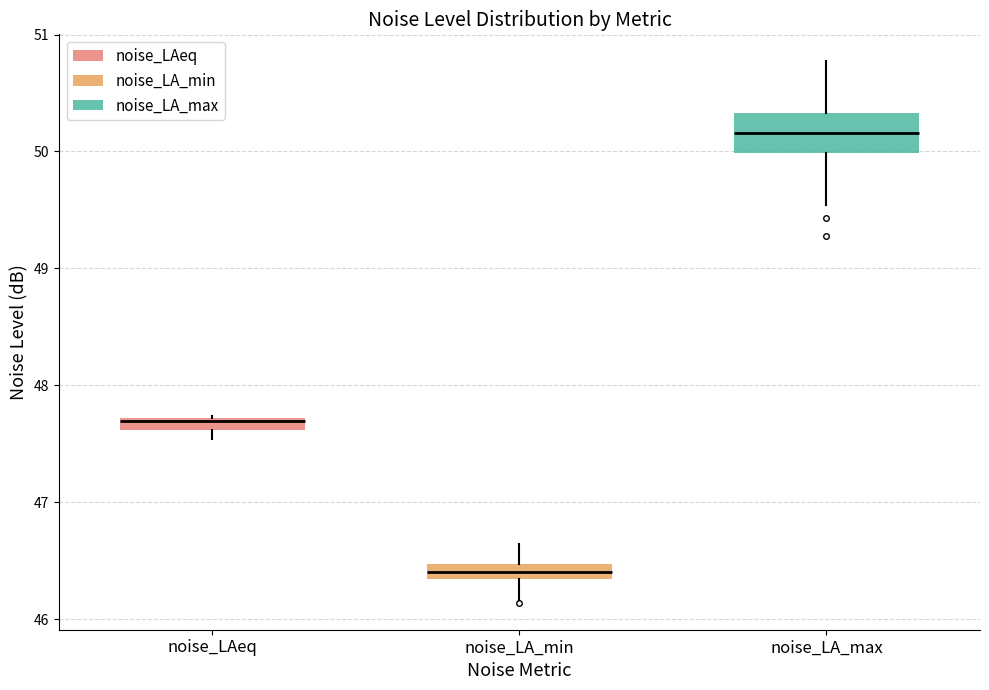

Which box has the highest median line?

noise_LA_max